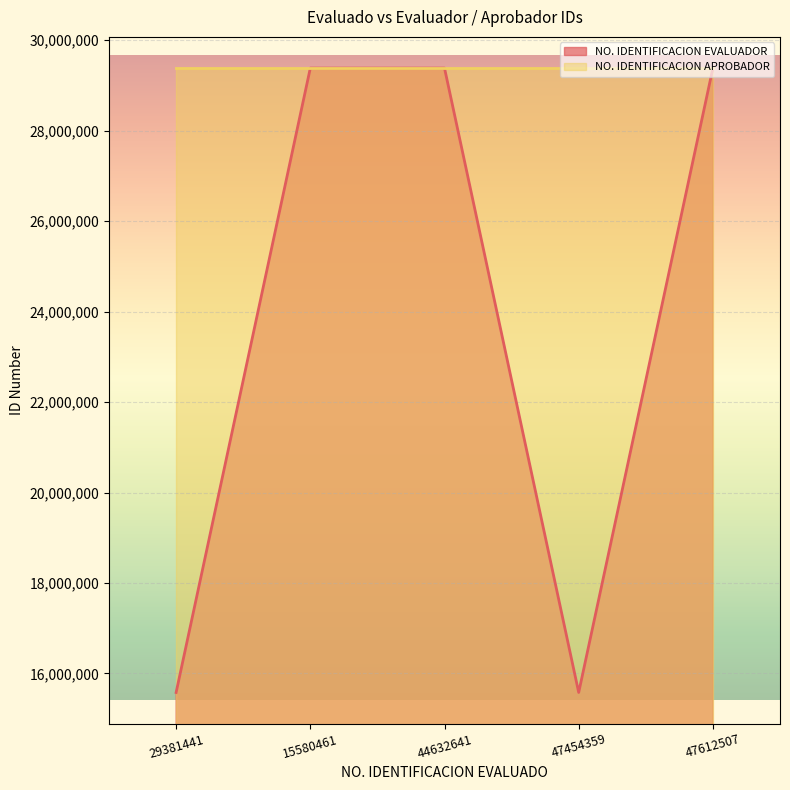

What is the sum of the values at 47612507 and 47454359?

44961902